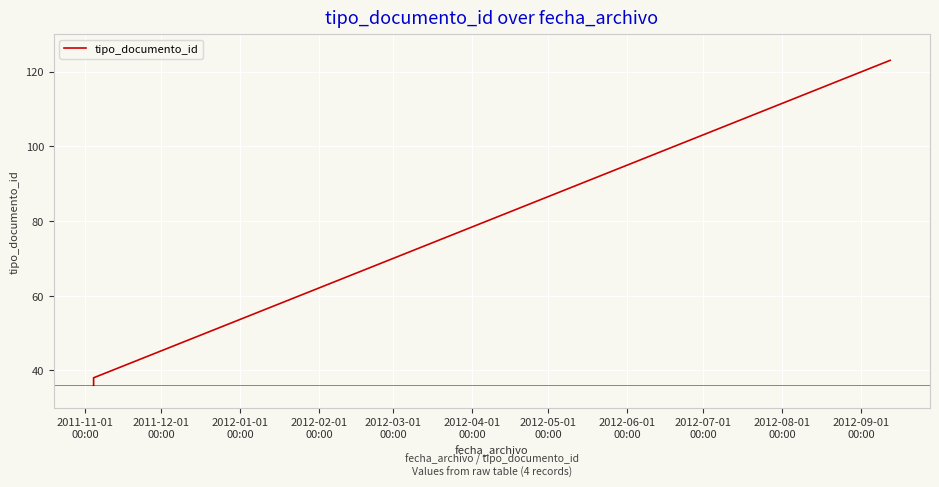

What is the difference between the values at 2011-11-01
00:00 and 2012-01-01
00:00?

2